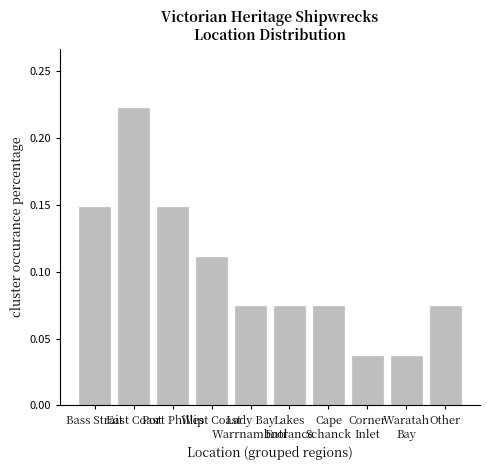

Between Bass Strait and Waratah
Bay, which is larger?

Bass Strait